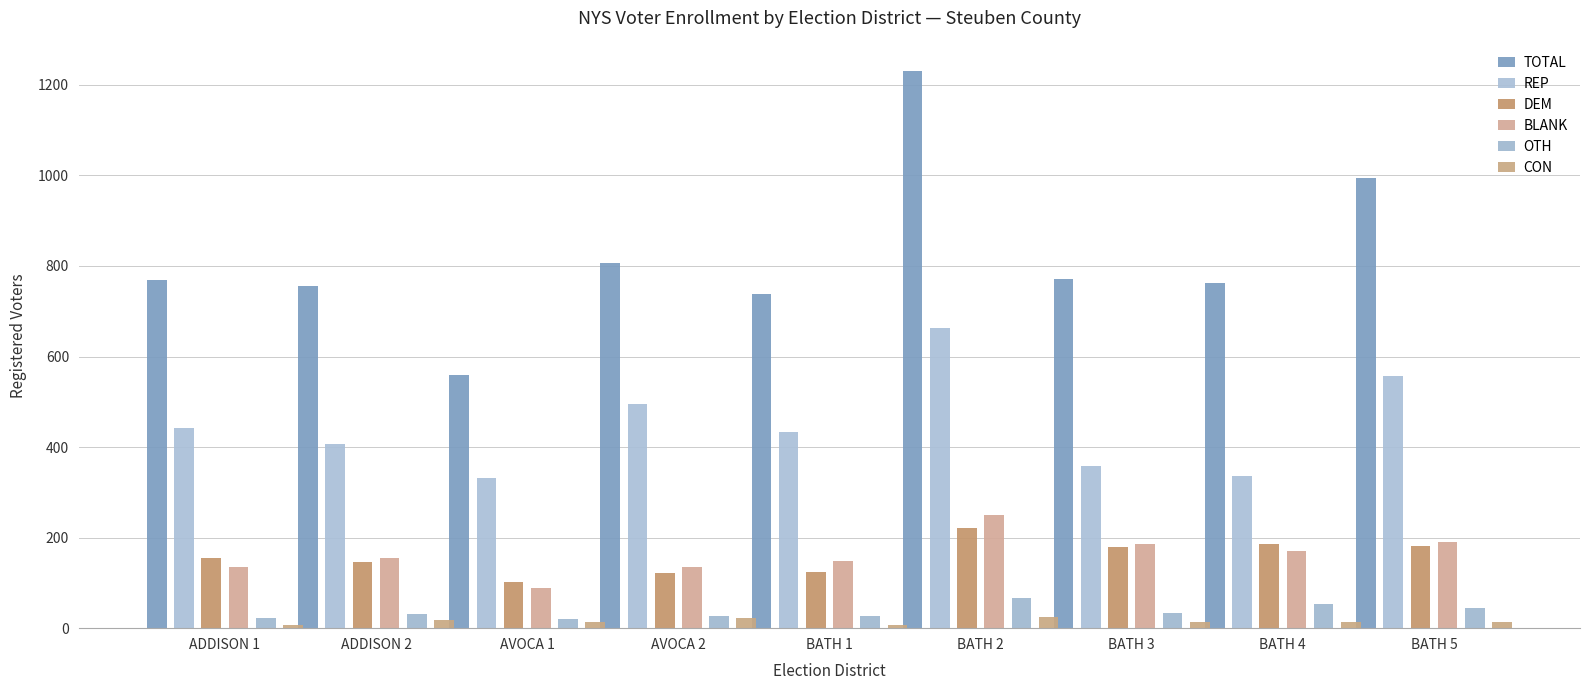

Between ADDISON 1 and BATH 4, which series saw the biggest shift?

REP